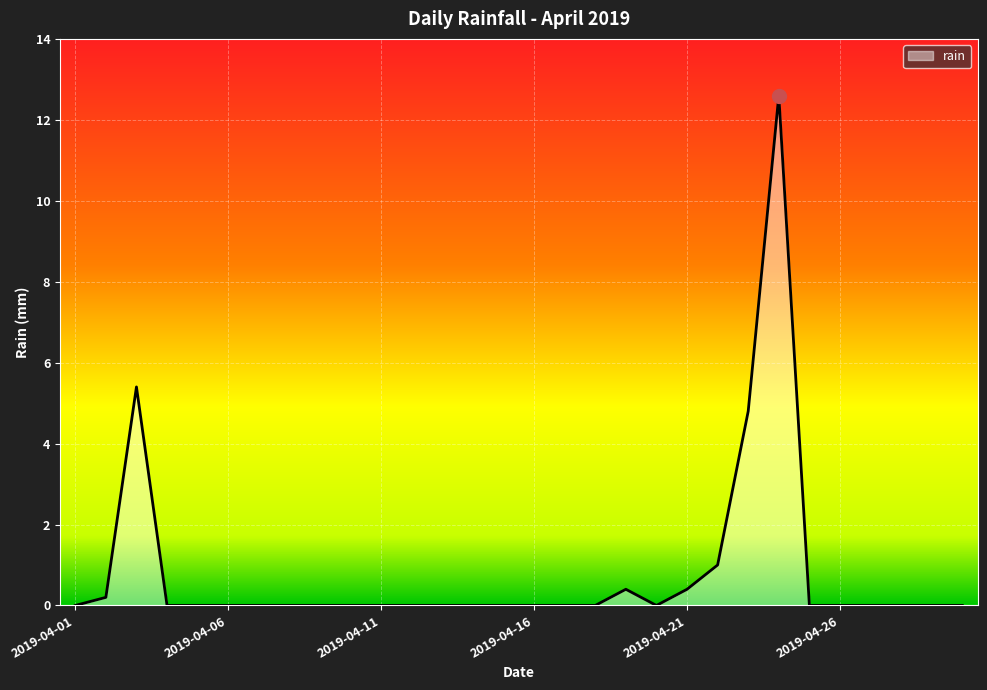

What is the greatest value displayed?

12.6